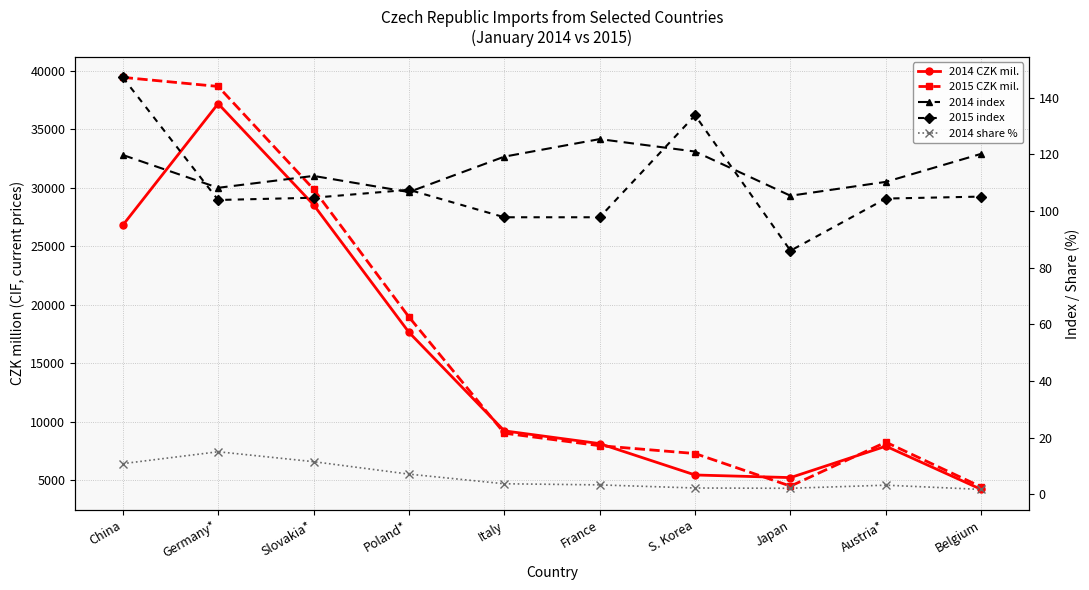

What is the minimum value for 2015 index?

86.0